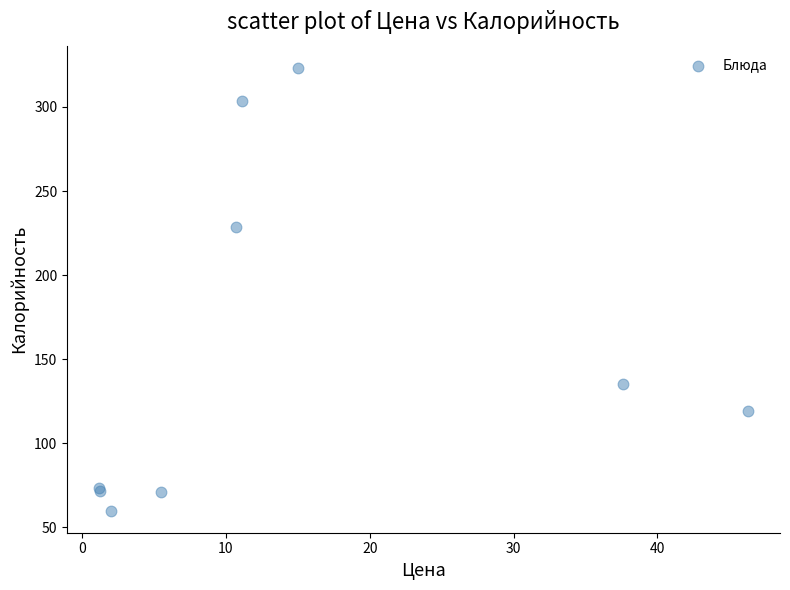

What Y value in the scatter plot is closest to 191?

228.4